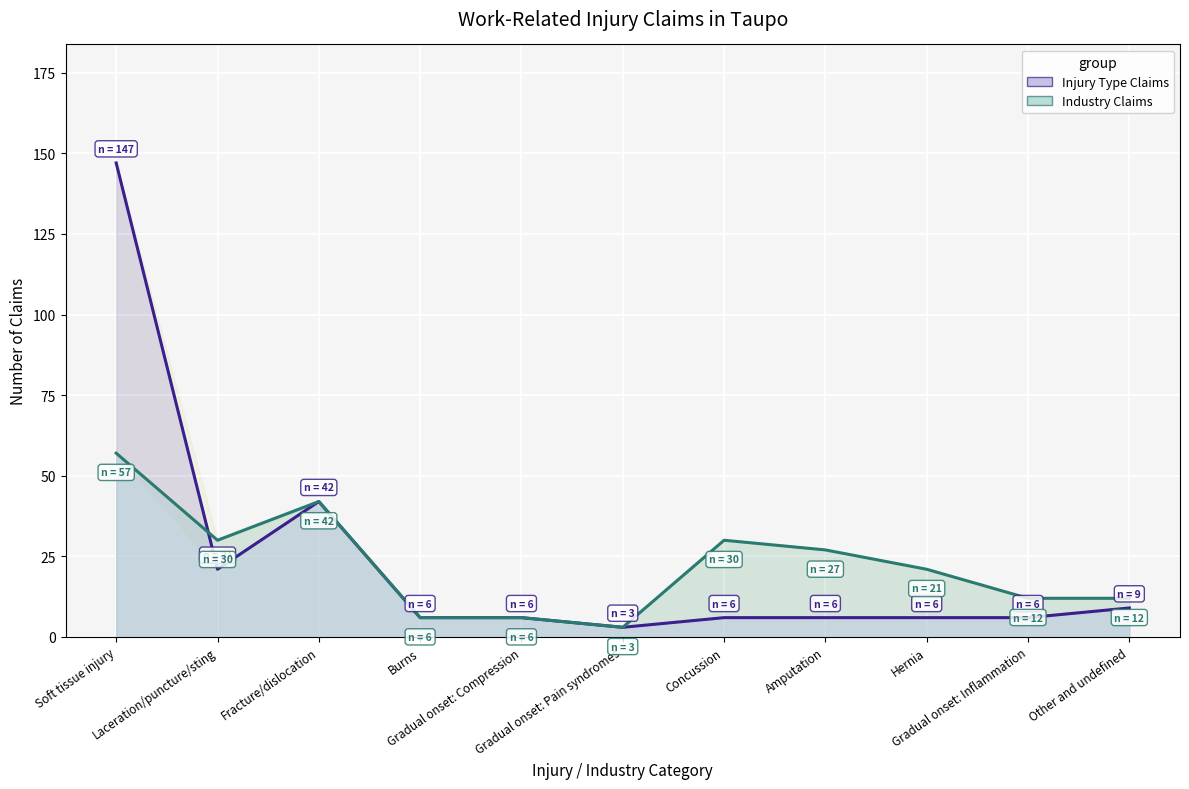

At which label does Injury Type Claims reach its minimum?

Gradual onset: Pain syndromes